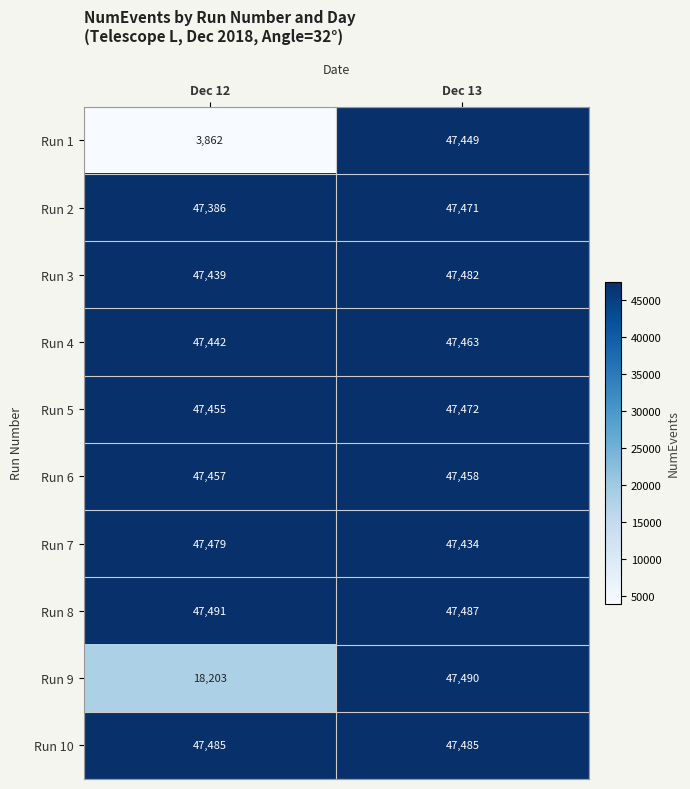

Rank the series by their maximum value, from highest to lowest.

Run 8, Run 9, Run 10, Run 3, Run 7, Run 5, Run 2, Run 4, Run 6, Run 1